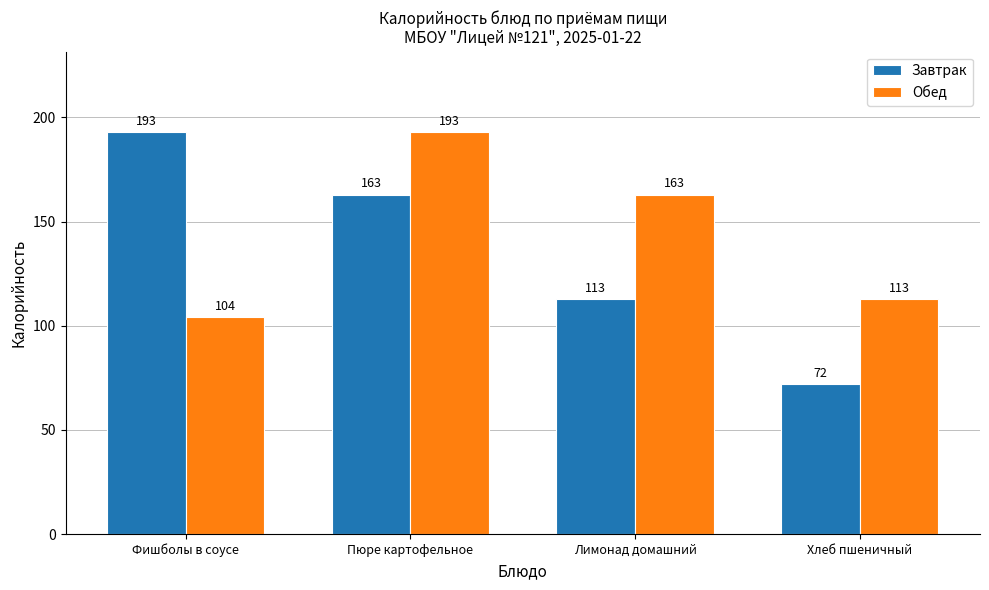

Rank the series at Пюре картофельное from lowest to highest value.

Завтрак, Обед